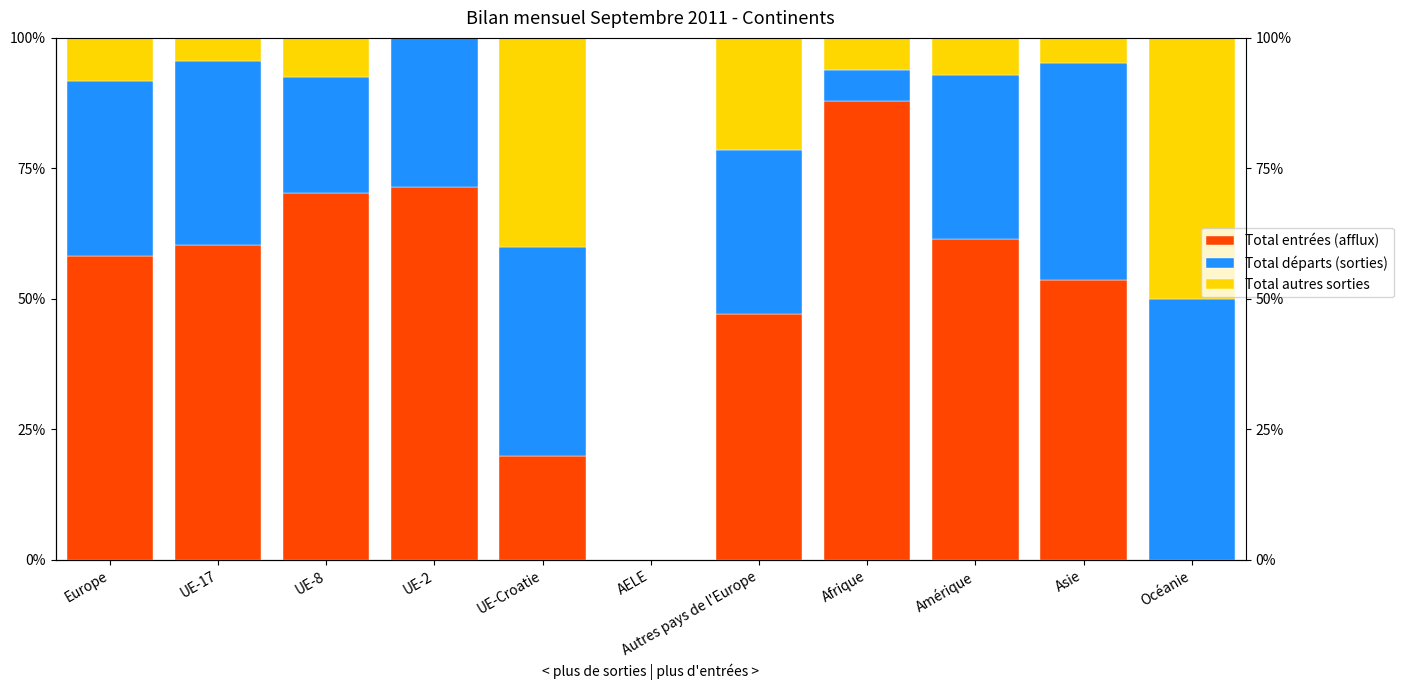

How many groups of bars are there?

11